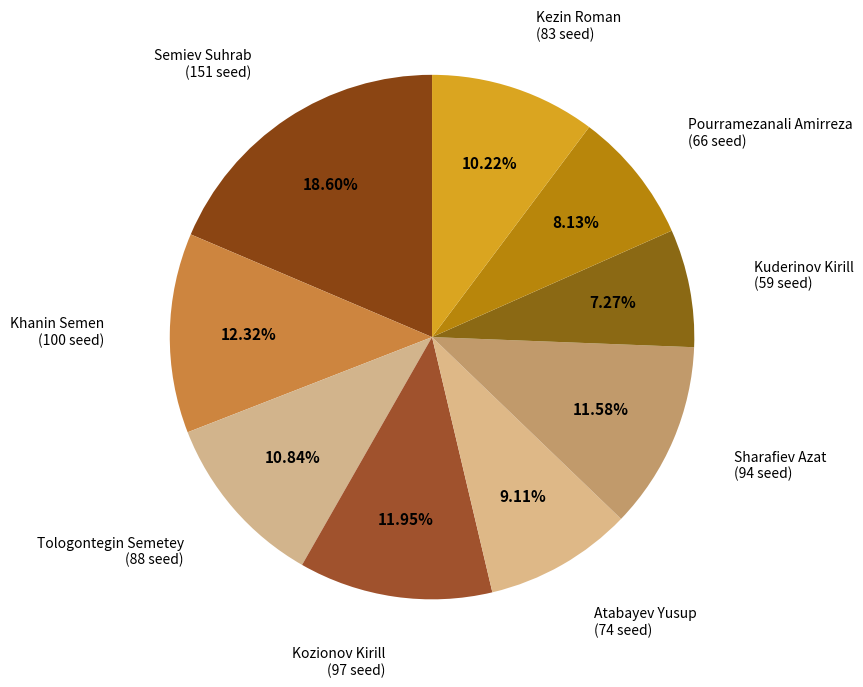

How many slices are in this pie chart?

9